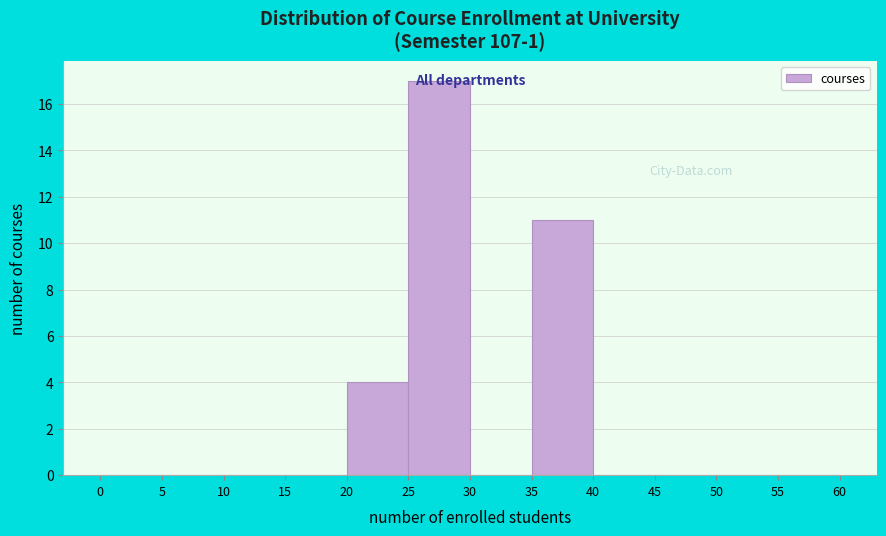

Reading left to right, transcribe this chart: for each bar, give the range it covers on the x-axis and its height. The values are not printed on the chart, so give them approximately, as read against the axis.

0 to 5: 0
5 to 10: 0
10 to 15: 0
15 to 20: 0
20 to 25: 4
25 to 30: 17
30 to 35: 0
35 to 40: 11
40 to 45: 0
45 to 50: 0
50 to 55: 0
55 to 60: 0